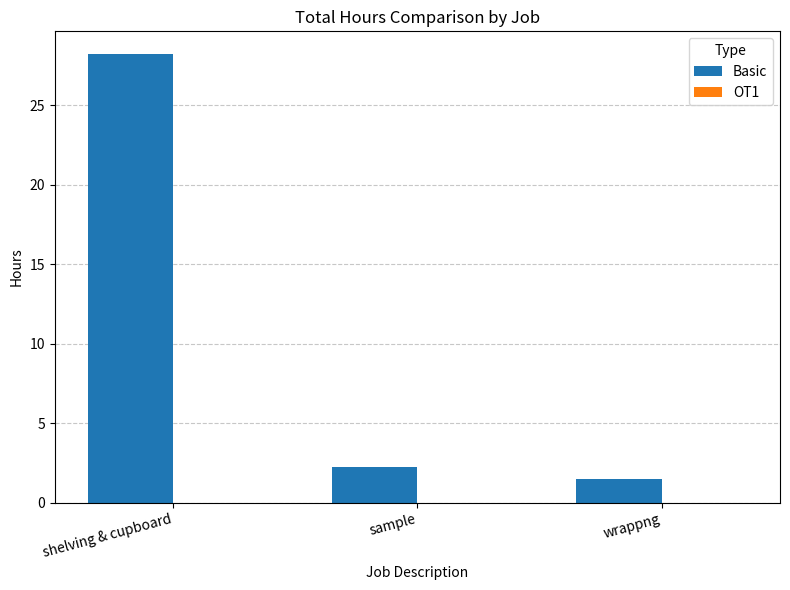

Rank the categories by value from highest to lowest.

shelving & cupboard, sample, wrappng